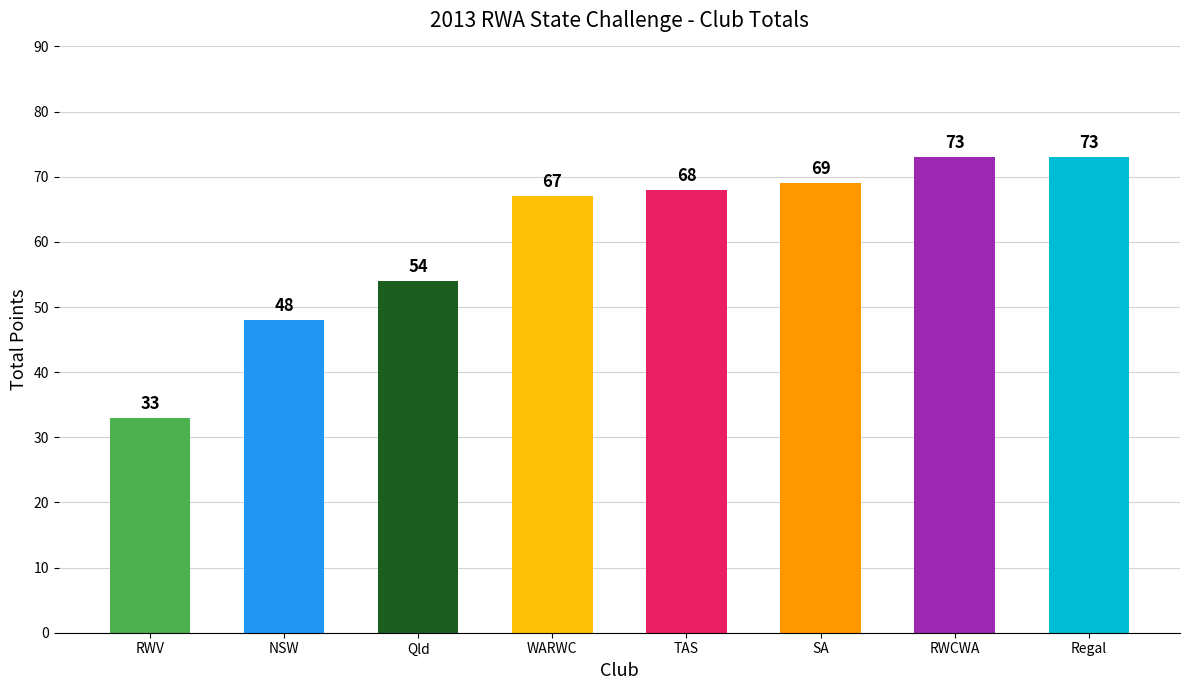

What is the change in value from Qld to TAS?

+14